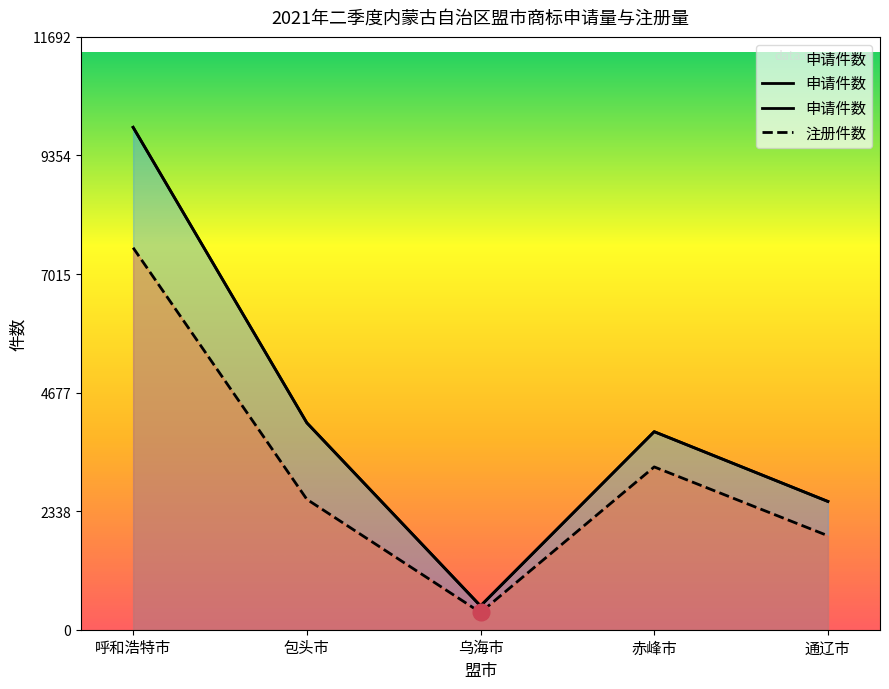

Which series has the widest spread of values?

申请件数